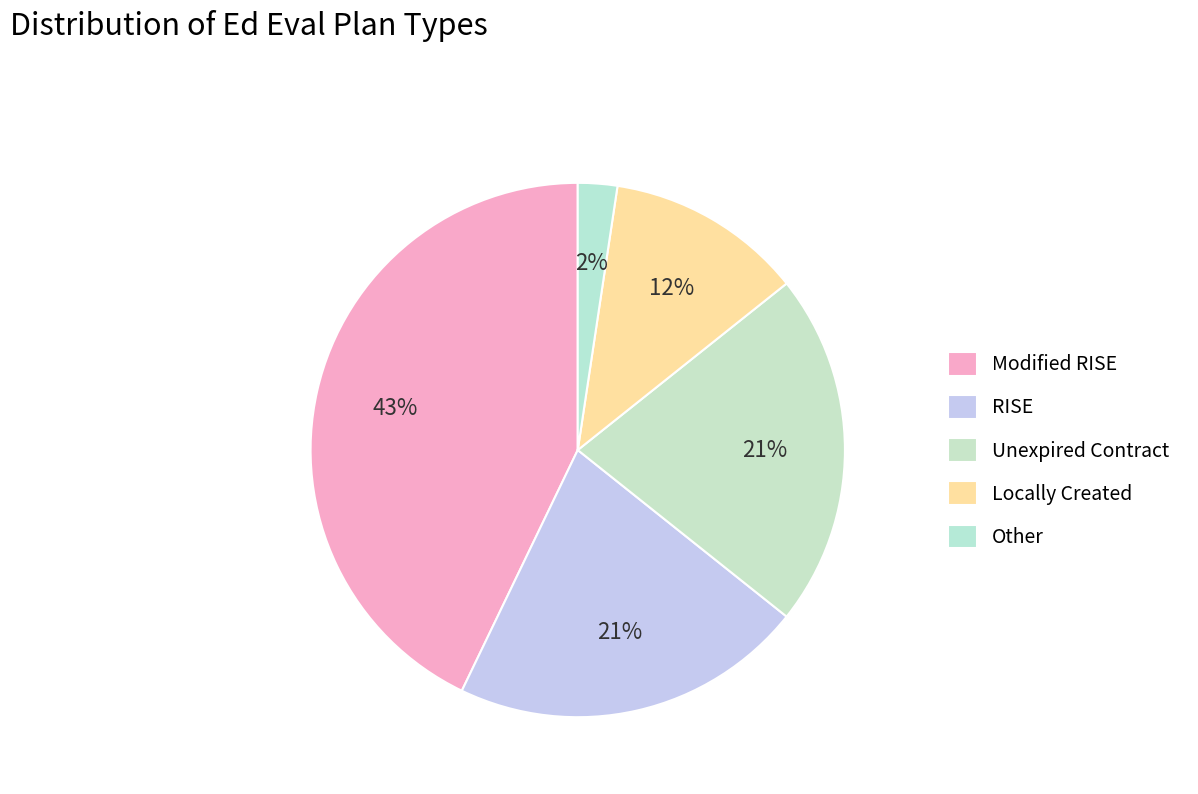

The Locally Created slice represents 12% of the pie. True or false?

True